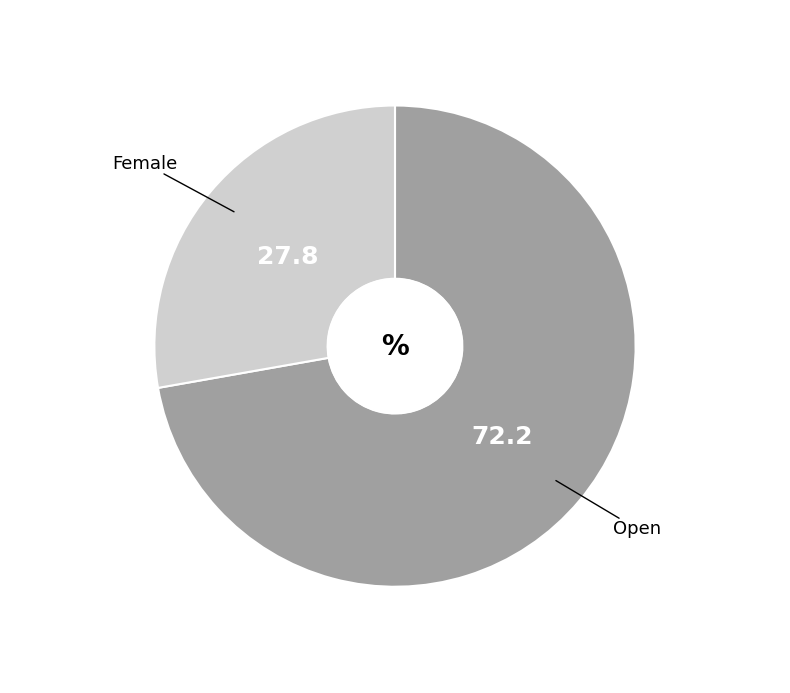

Does any single category account for the majority?

Yes